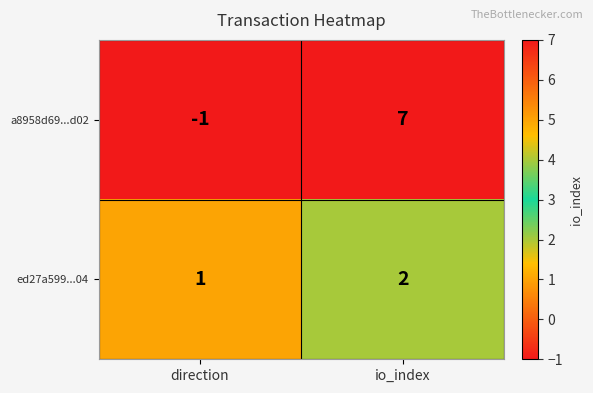

What is the maximum value shown in the chart?

7